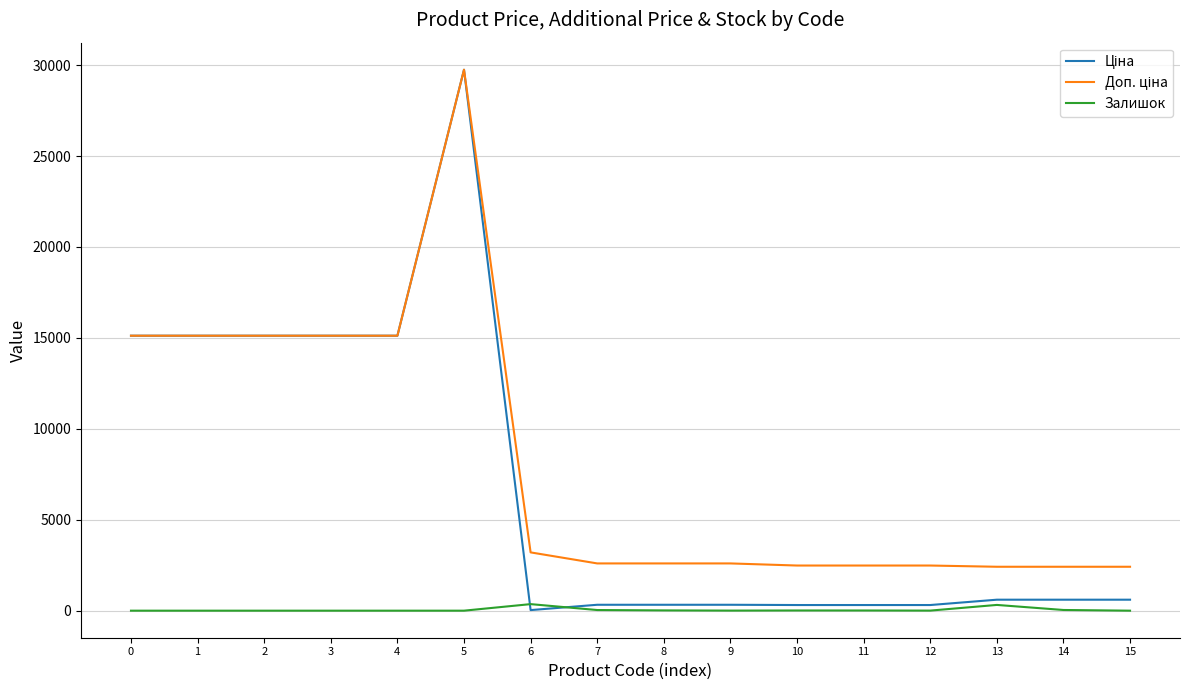

What is the spread (max minus min) of values at 1?

15120.0